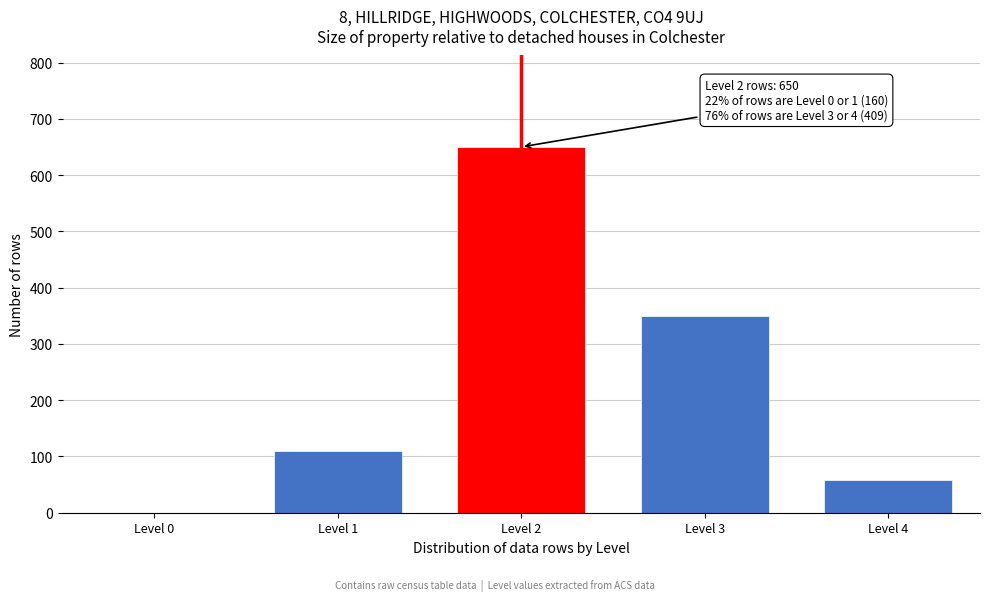

Reading left to right, what are all the values shown in this chart?

Level 0=0	Level 1=110	Level 2=650	Level 3=350	Level 4=59